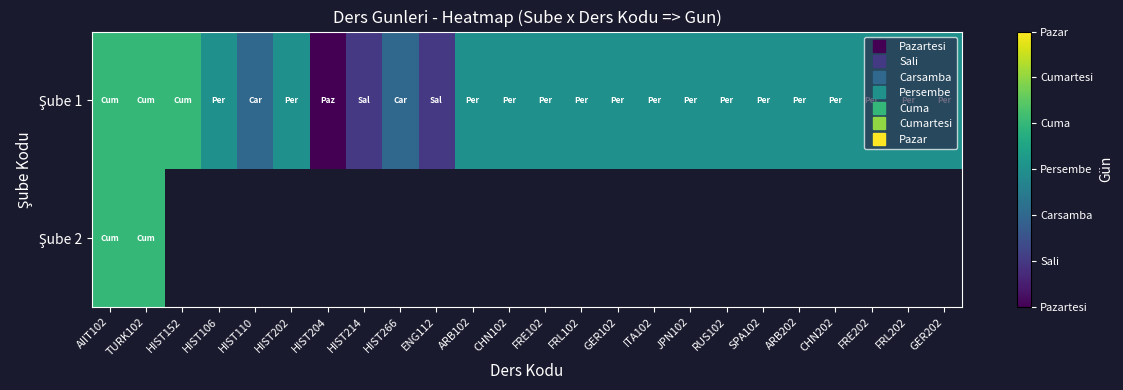

At which label is Şube 2 closest to 4?

AIIT102